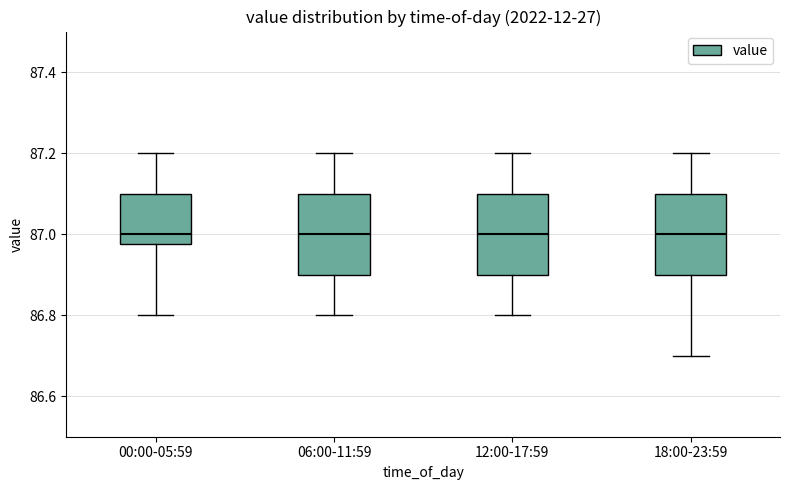

Where is the lower edge of the box for 06:00-11:59 on the y-axis? The values are not printed on the chart, so give them approximately, as read against the axis.

86.90